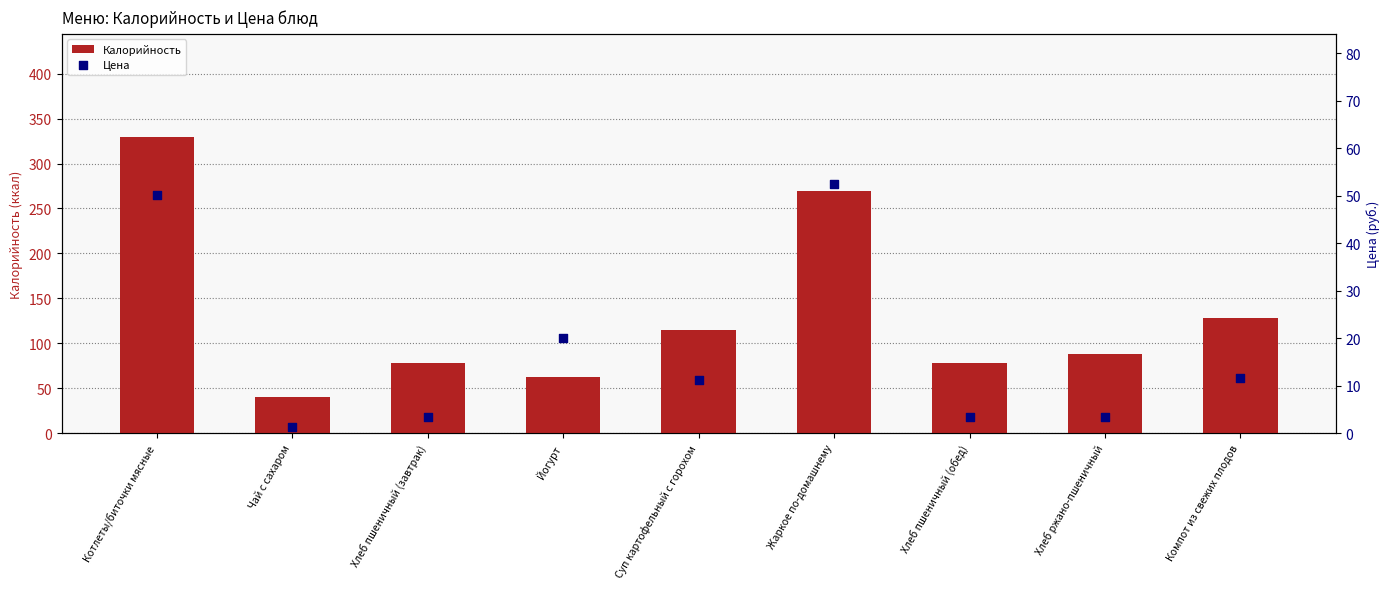

At which category is the sum across all series the highest?

Котлеты/биточки мясные